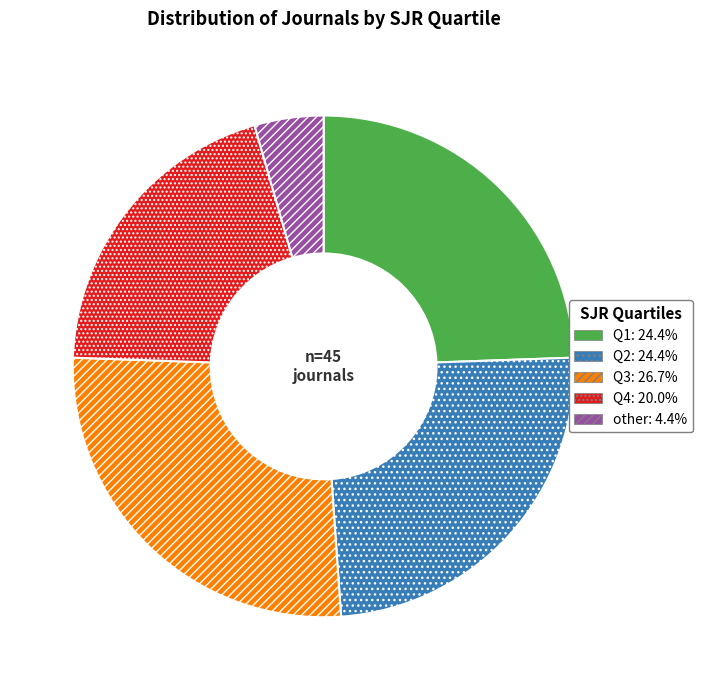

The other slice represents 11% of the pie. True or false?

False